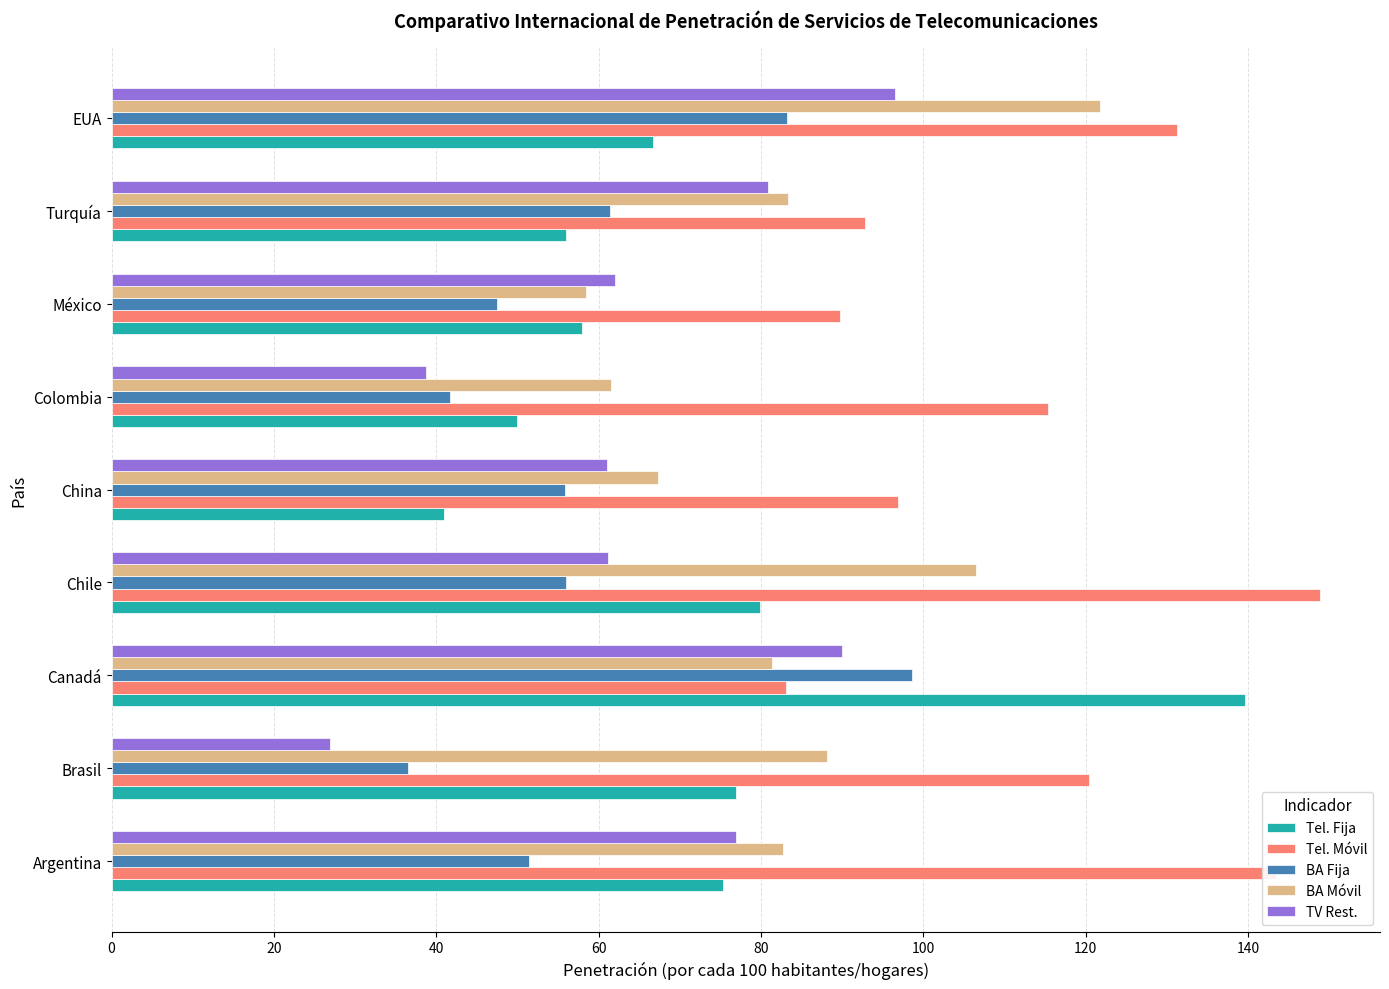

Which category has the highest value in the BA Fija series?

Canadá